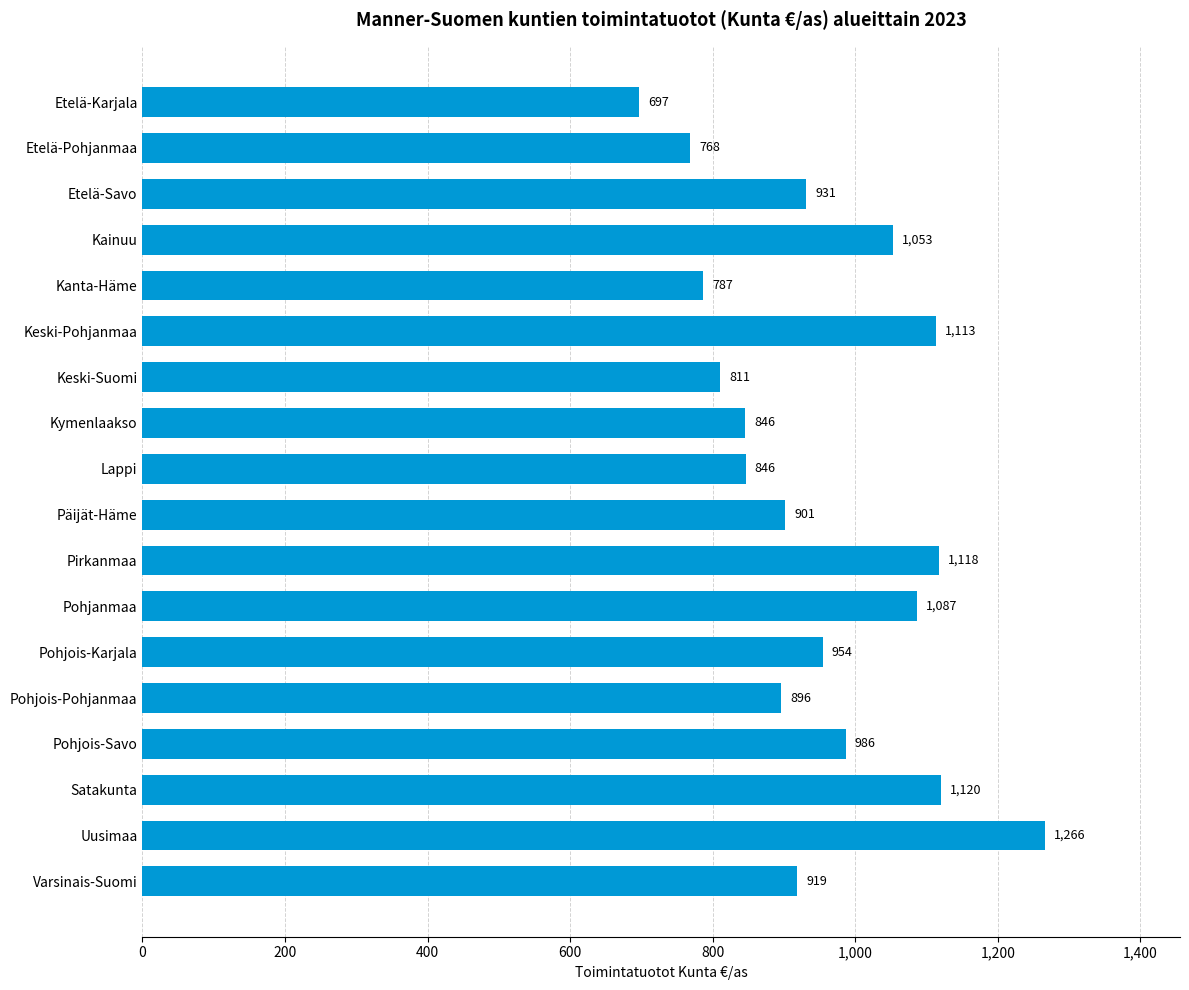

Which has a higher value, Lappi or Uusimaa?

Uusimaa